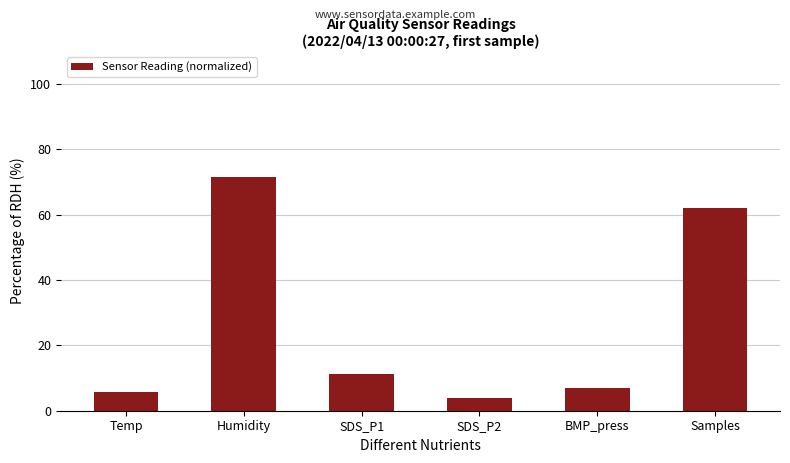

Reading right to left, transcribe all the data shown in this chart.

Samples=62.0	BMP_press=7.0	SDS_P2=3.9	SDS_P1=11.2	Humidity=71.5	Temp=5.8